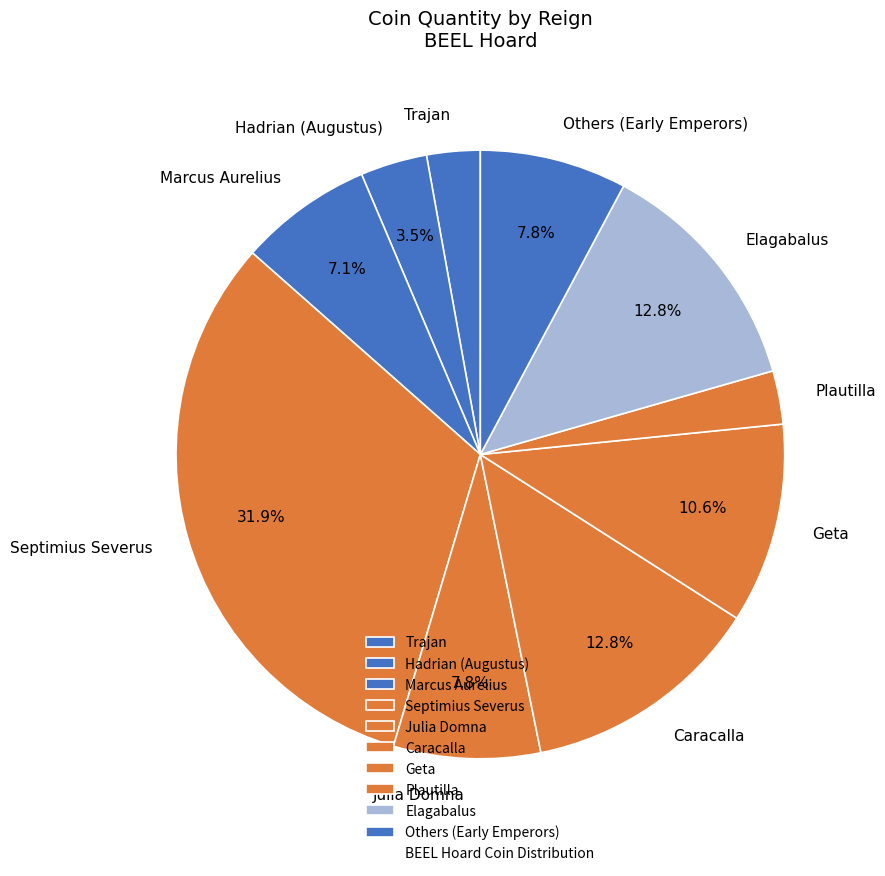

Is it true that Elagabalus is 13% of the pie?

True